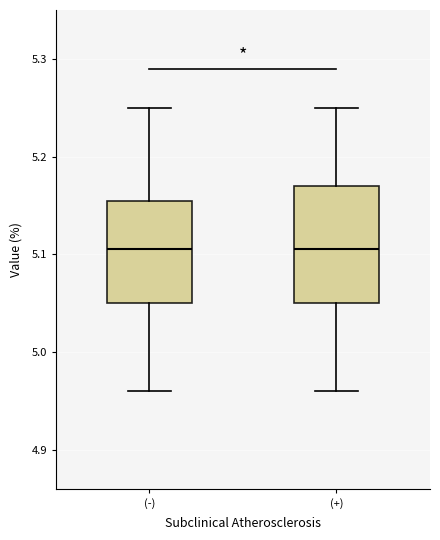

Comparing the boxes themselves (not the whiskers), which one is the tallest?

(+)